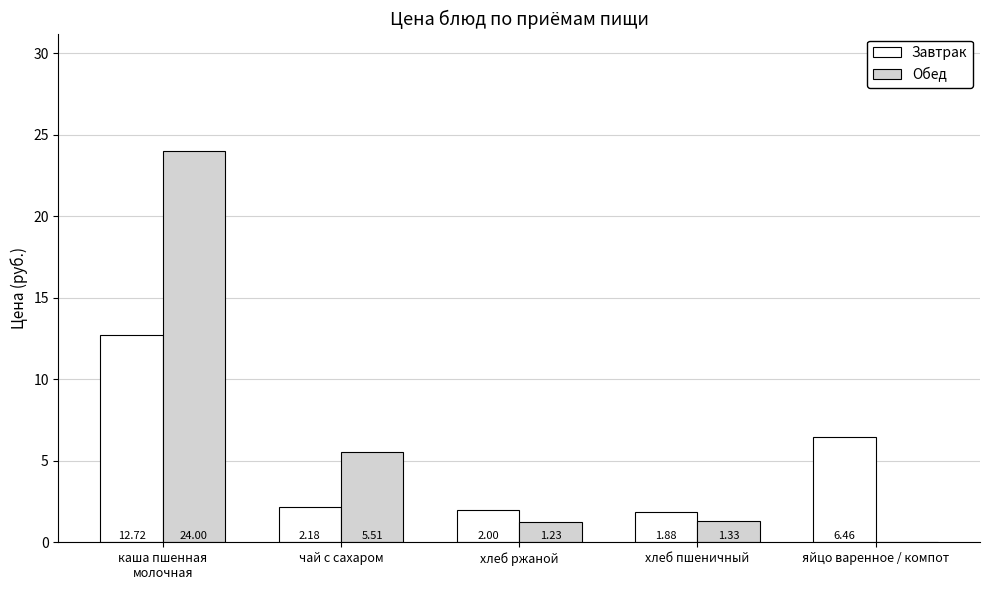

The Завтрак series shows 12.7 at каша пшенная
молочная. True or false?

True